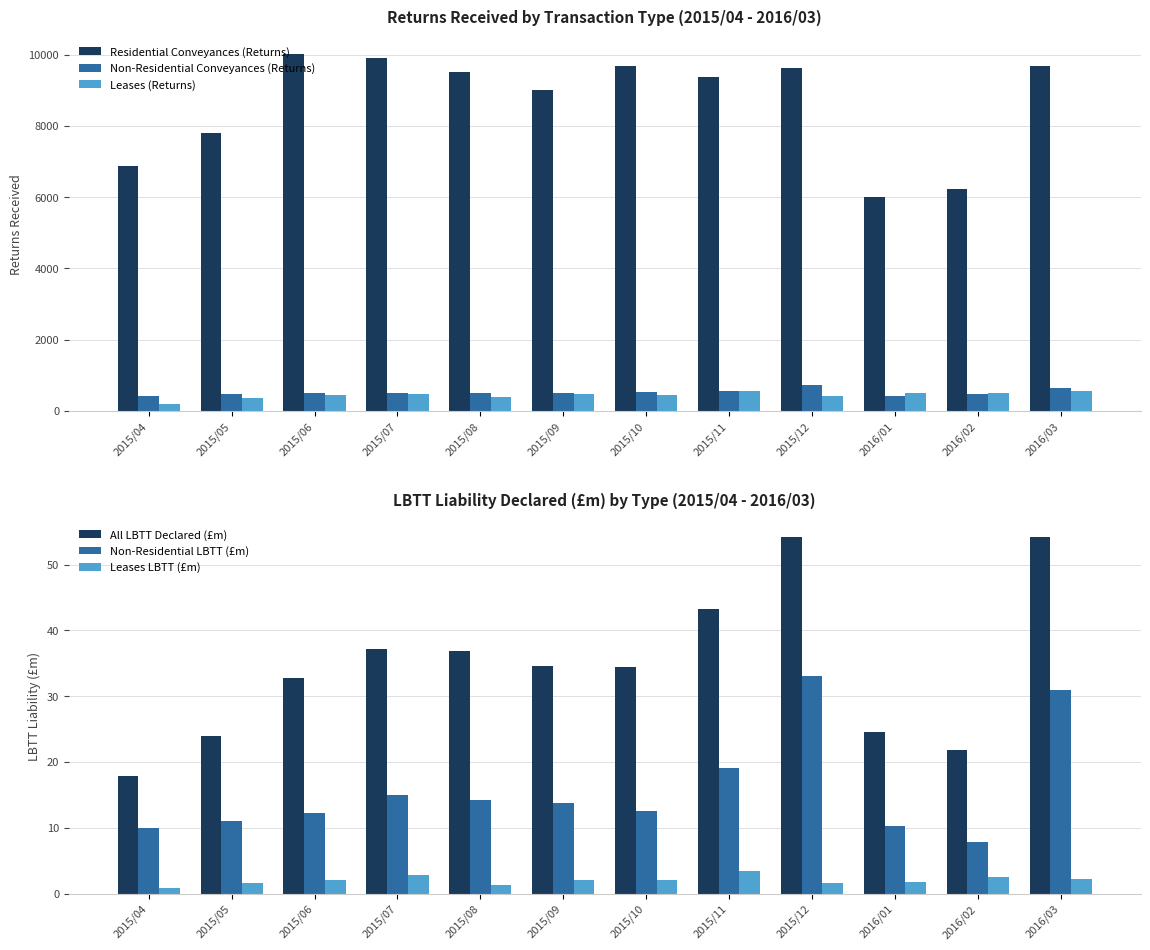

Does the chart contain any negative values?

No